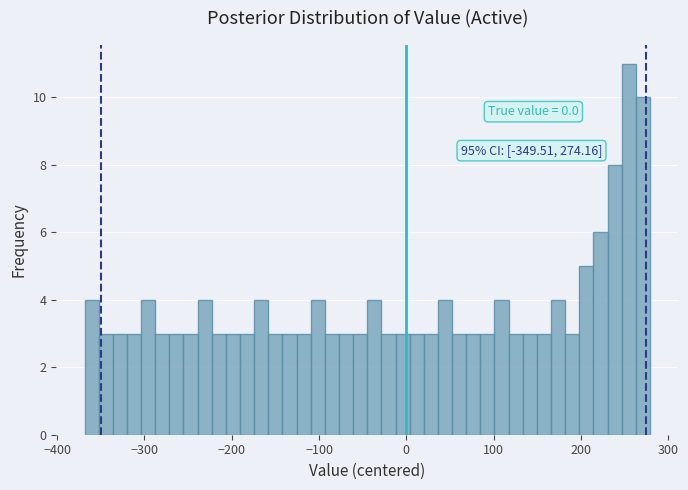

Read against the x-axis, roughly where is the centre of the tallest bar?

250